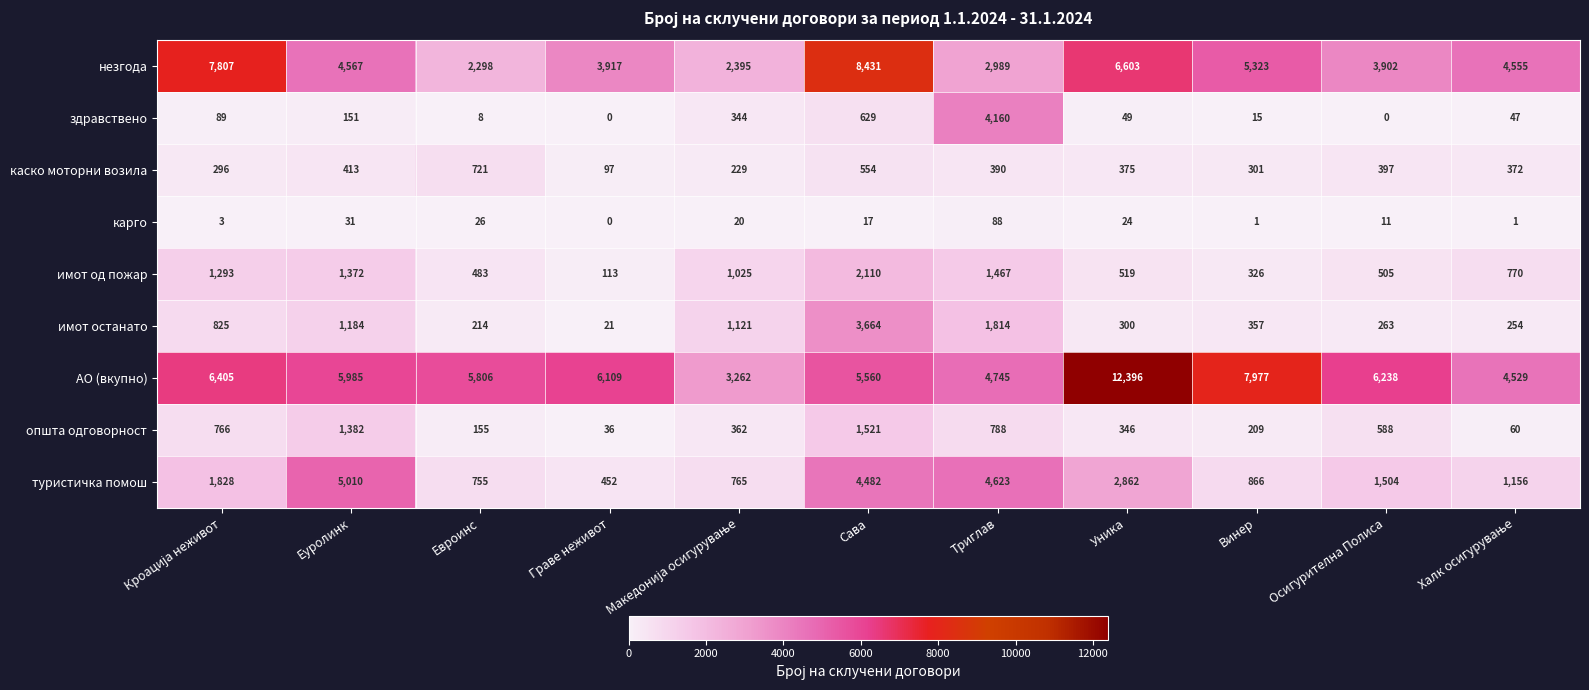

What is the sum of the здравствено values at Еуролинк and Триглав?

4311